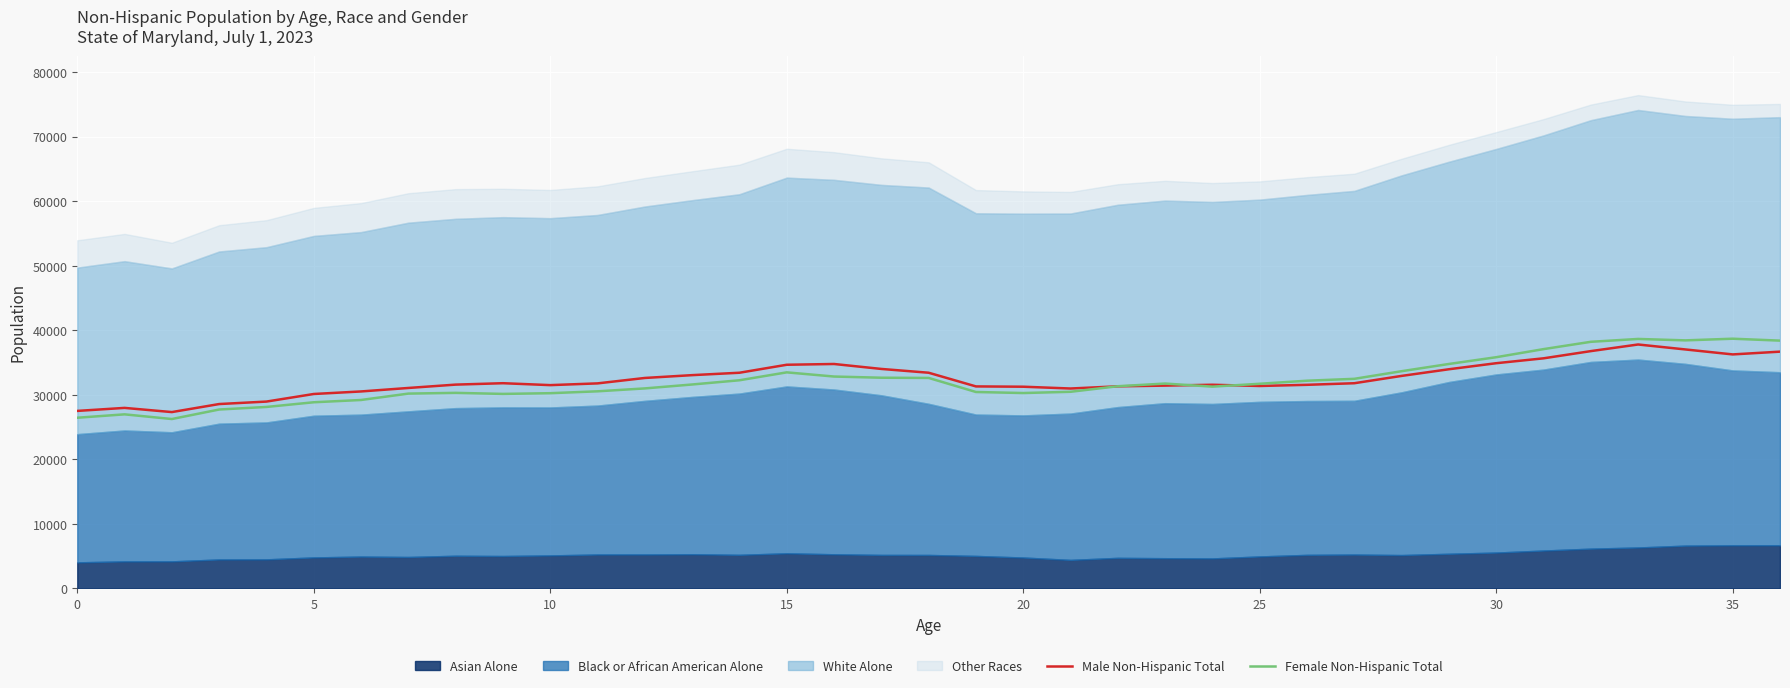

Reading left to right, what are all the values shown in this chart?

Male Non-Hispanic Total: 27492	27959	27311	28556	28939	30114	30507	31047	31566	31784	31487	31757	32597	33034	33406	34643	34762	33995	33408	31287	31241	30963	31301	31411	31546	31354	31535	31782	32915	33946	34883	35639	36756	37783	37014	36245	36673
Female Non-Hispanic Total: 26434	26960	26235	27709	28106	28832	29185	30174	30289	30126	30237	30529	30978	31586	32240	33465	32817	32634	32601	30423	30262	30455	31316	31731	31252	31698	32171	32463	33645	34764	35812	37065	38198	38642	38421	38678	38381